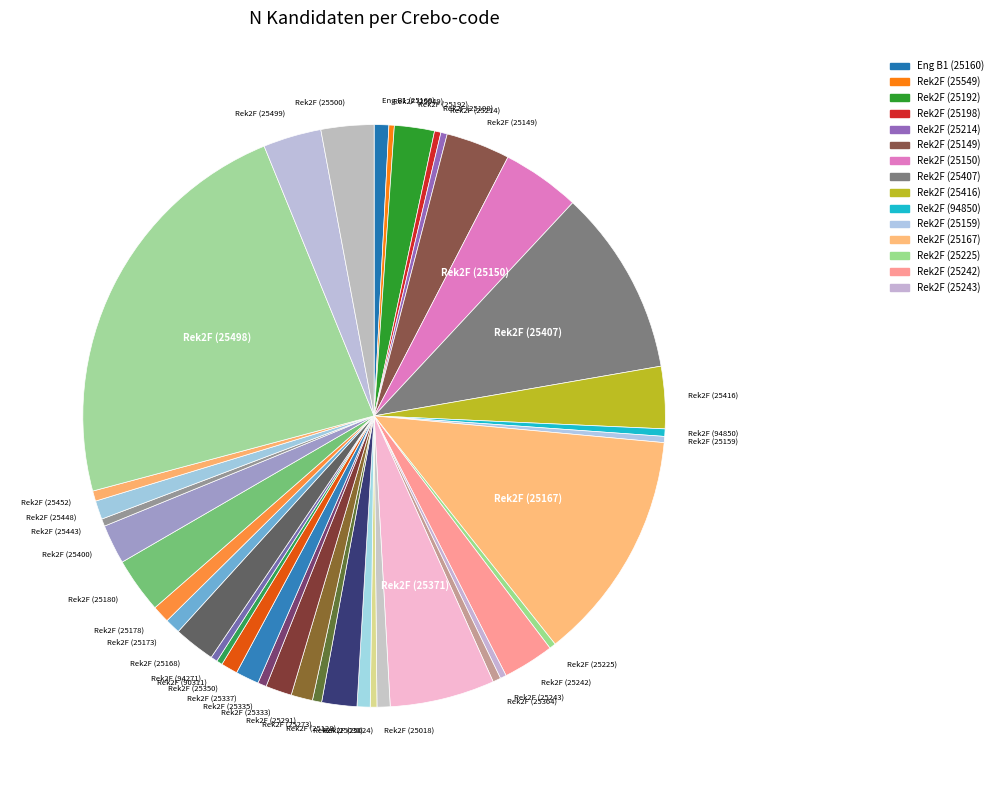

Count the number of slices in the pie.

40